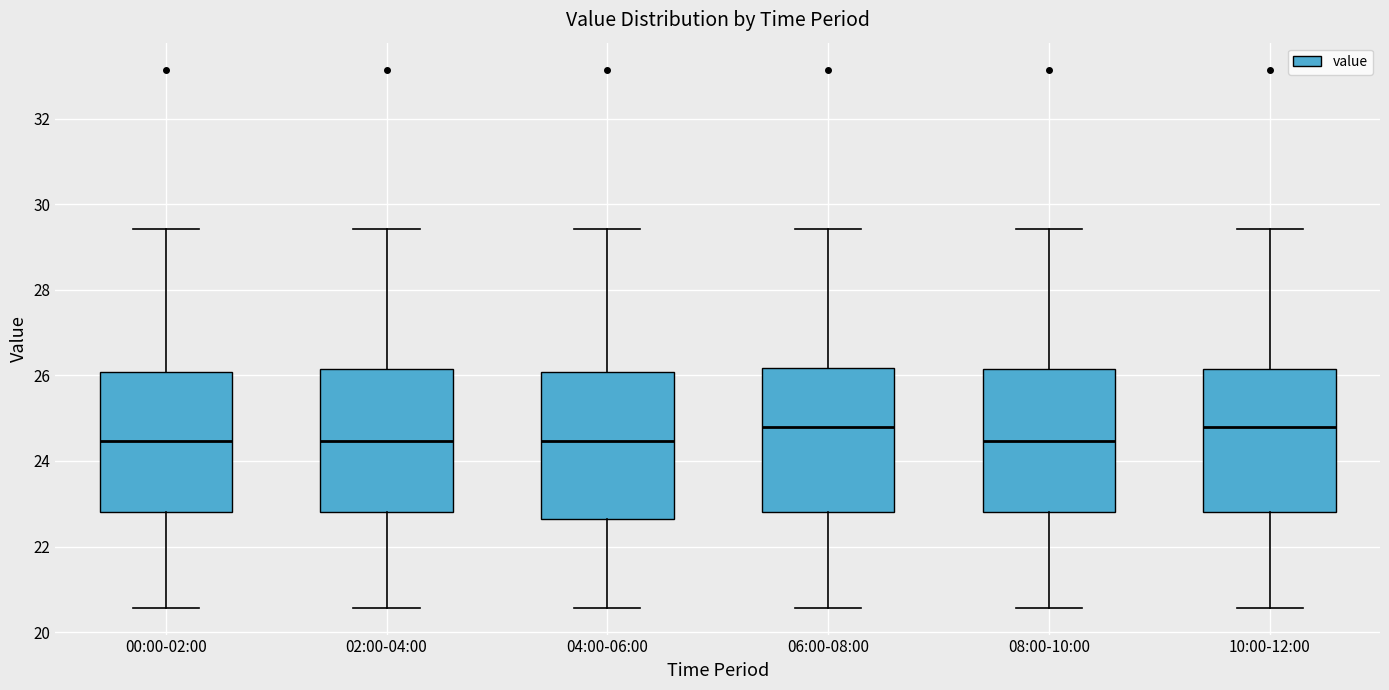

Reading left to right, transcribe this box plot: for each box, give where its median line is, the range the box spans, and where its two whiskers end, as read against the y-axis. The values are not printed on the chart, so give them approximately, as read against the axis.

00:00-02:00: median 24.4, box 22.8 to 26.0, whiskers 20.6 to 29.4
02:00-04:00: median 24.4, box 22.8 to 26.2, whiskers 20.6 to 29.4
04:00-06:00: median 24.4, box 22.6 to 26.0, whiskers 20.6 to 29.4
06:00-08:00: median 24.8, box 22.8 to 26.2, whiskers 20.6 to 29.4
08:00-10:00: median 24.4, box 22.8 to 26.2, whiskers 20.6 to 29.4
10:00-12:00: median 24.8, box 22.8 to 26.2, whiskers 20.6 to 29.4